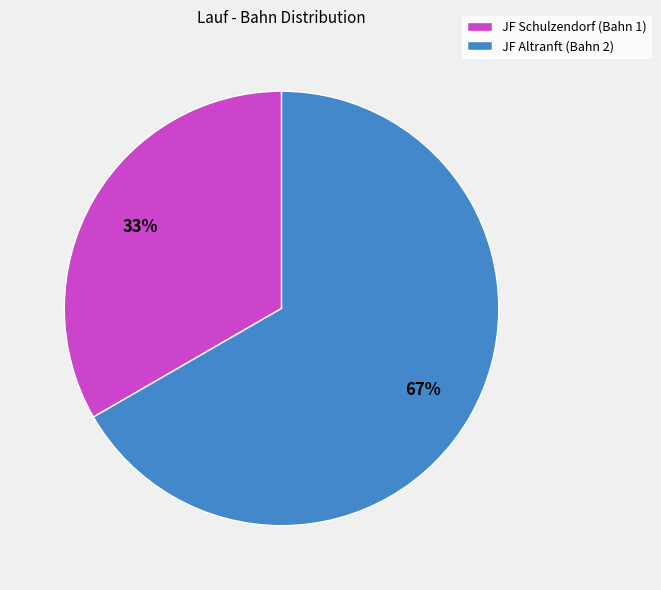

Which slice is the smallest?

JF Schulzendorf (Bahn 1)